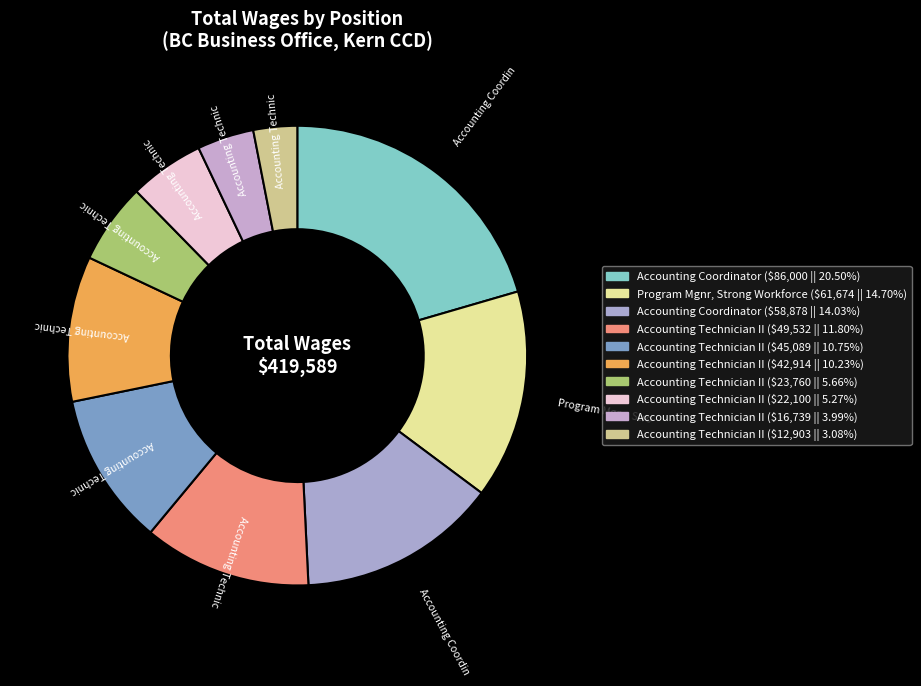

Rank the categories by value from highest to lowest.

Accounting Coordinator (86000), Program Mgnr, Strong Workforce, Accounting Coordinator (58878), Accounting Technician II (49532), Accounting Technician II (45089), Accounting Technician II (42914), Accounting Technician II (23760), Accounting Technician II (22100), Accounting Technician II (16739), Accounting Technician II (12903)